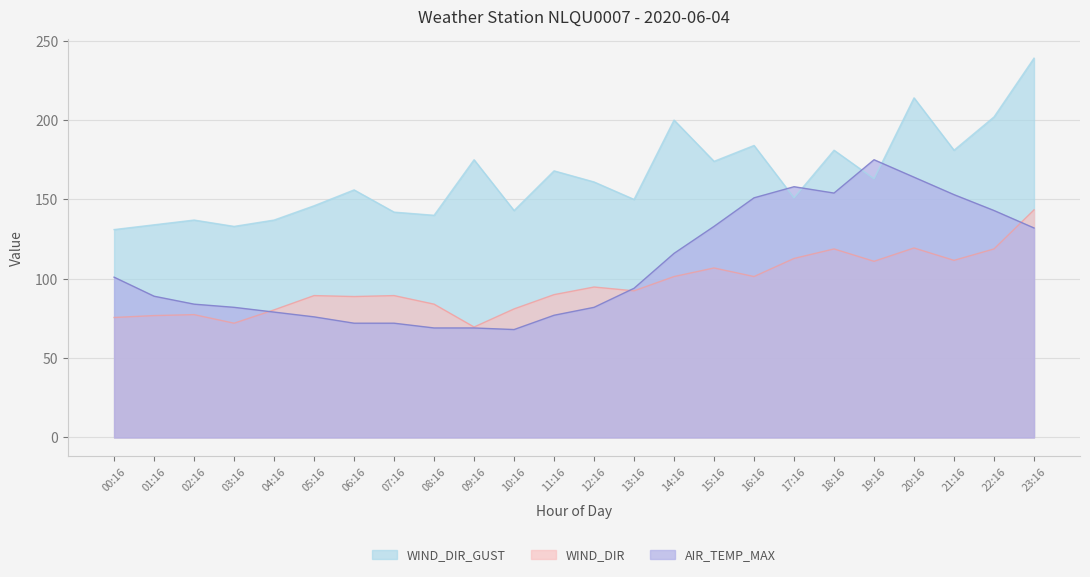

Which series has the largest total across all categories?

WIND_DIR_GUST